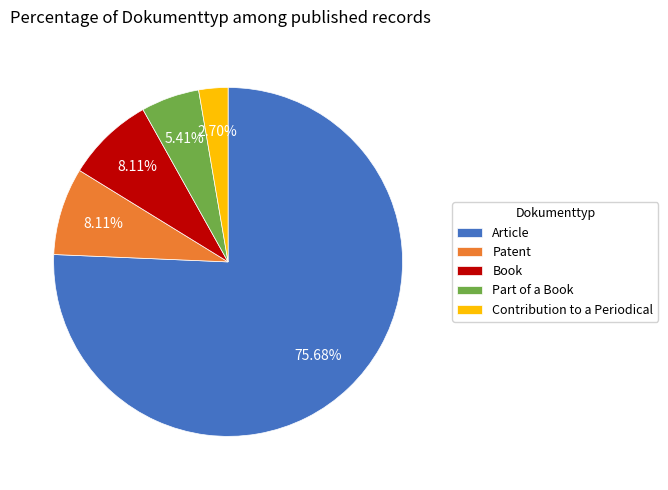

Is Article the majority of the pie?

Yes